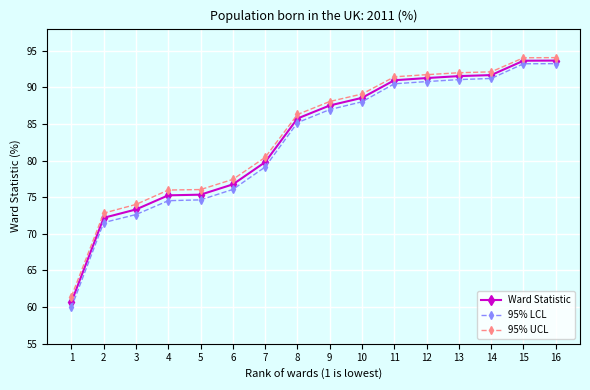

What is the highest value of the 95% LCL series?

93.2